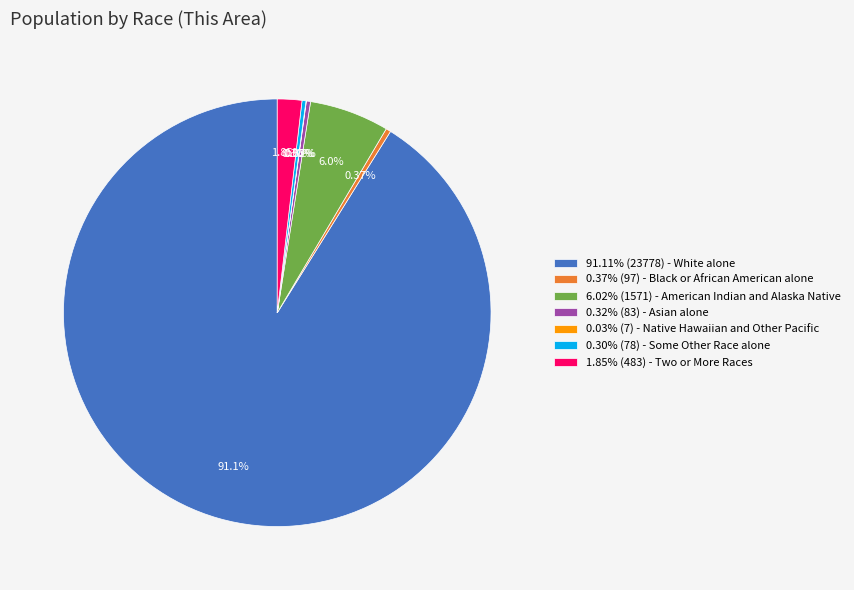

Is the sum of 0.32% (83) - Asian alone and 91.11% (23778) - White alone greater than half?

Yes